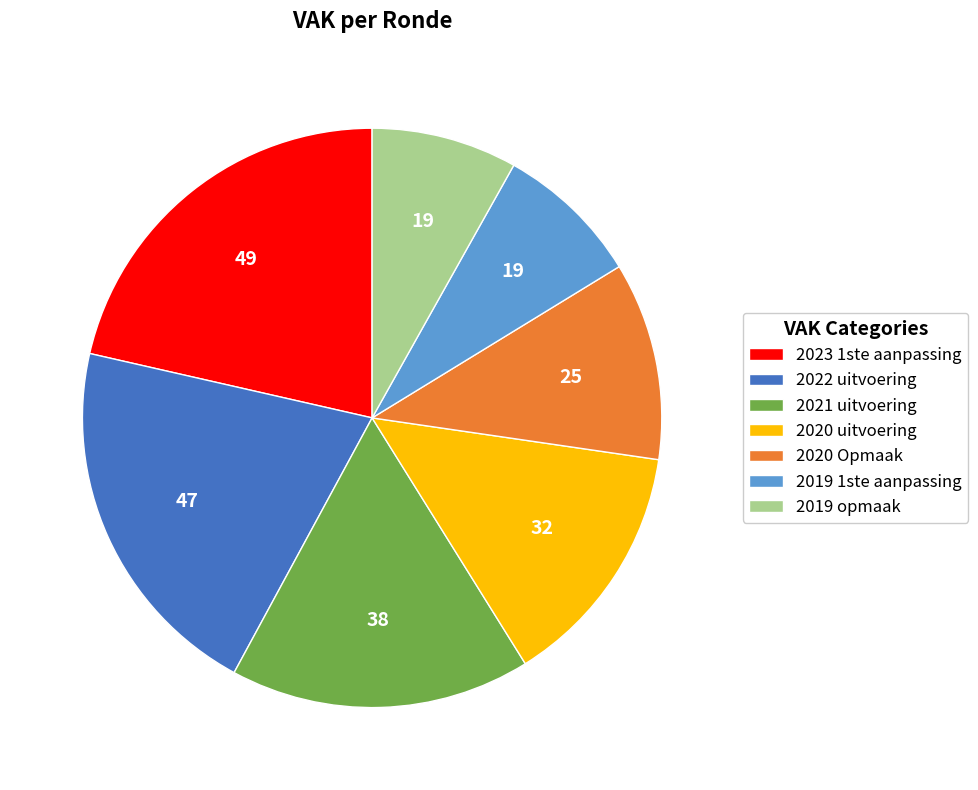

What is the largest slice in the pie chart?

2023 1ste aanpassing